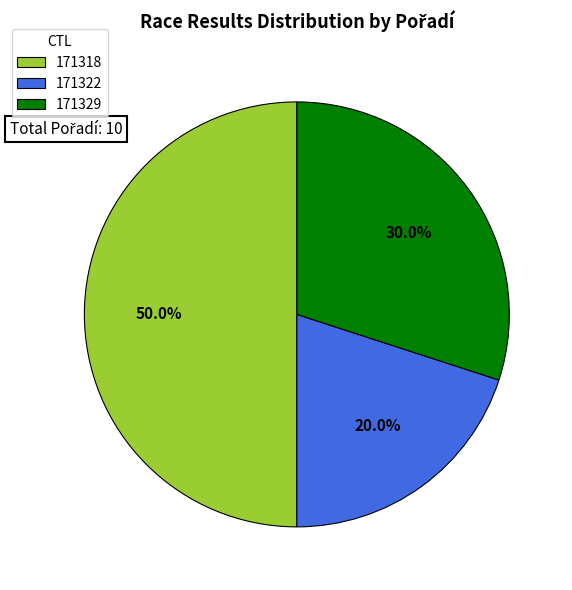

What is the smallest slice in the pie chart?

171322